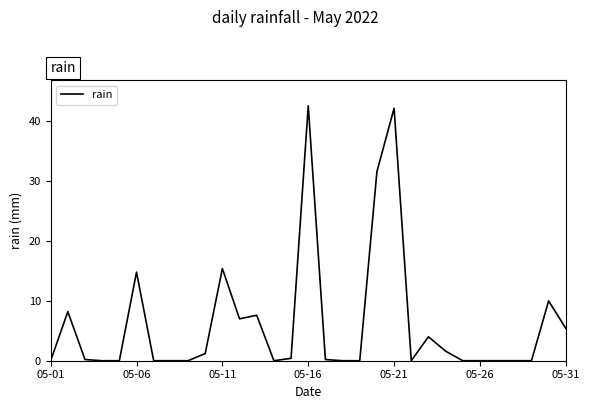

What is the greatest value displayed?

42.6